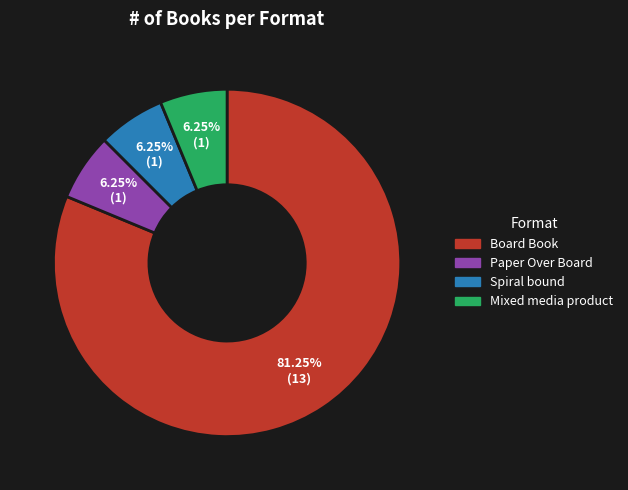

What is the largest slice in the pie chart?

Board Book